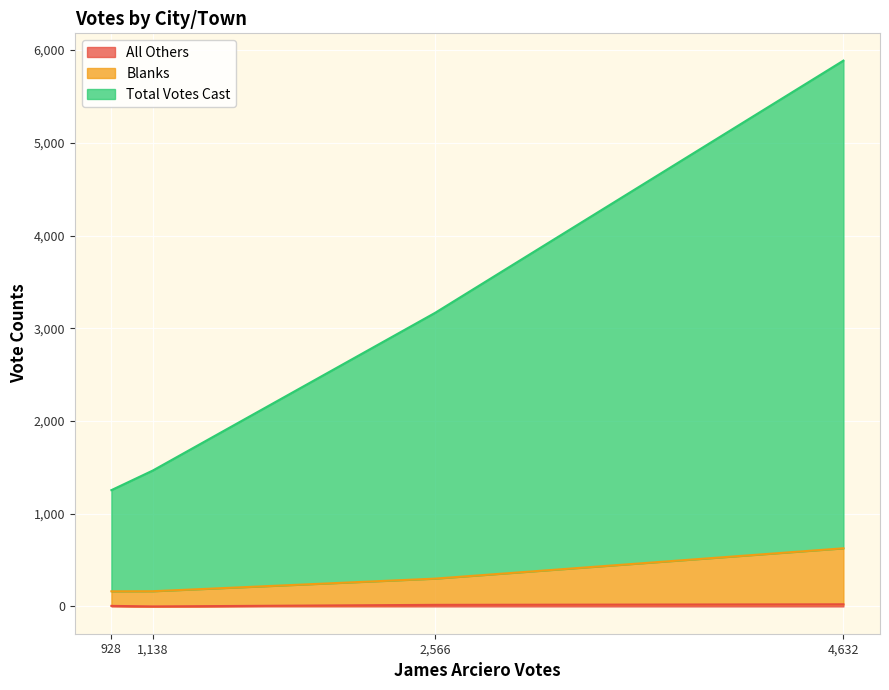

Does the chart display data point markers on the line(s)?

No